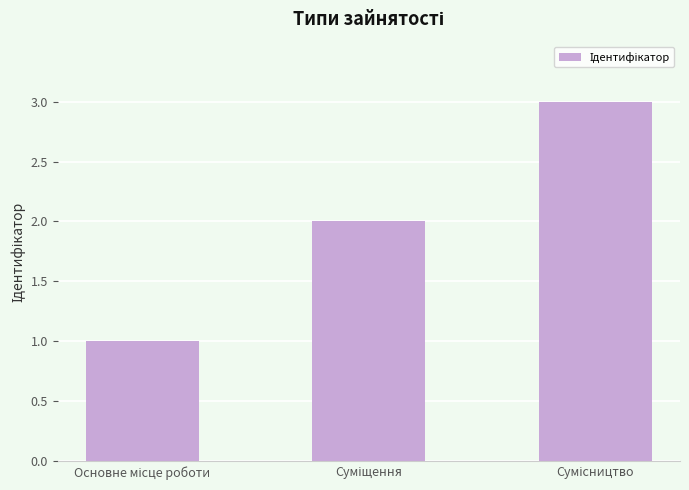

What is the minimum value shown in the chart?

1